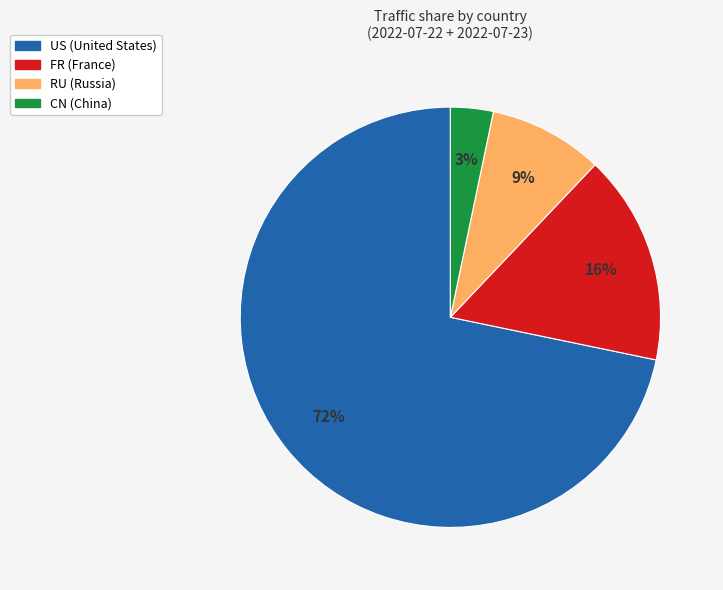

How many segments does this pie chart have?

4